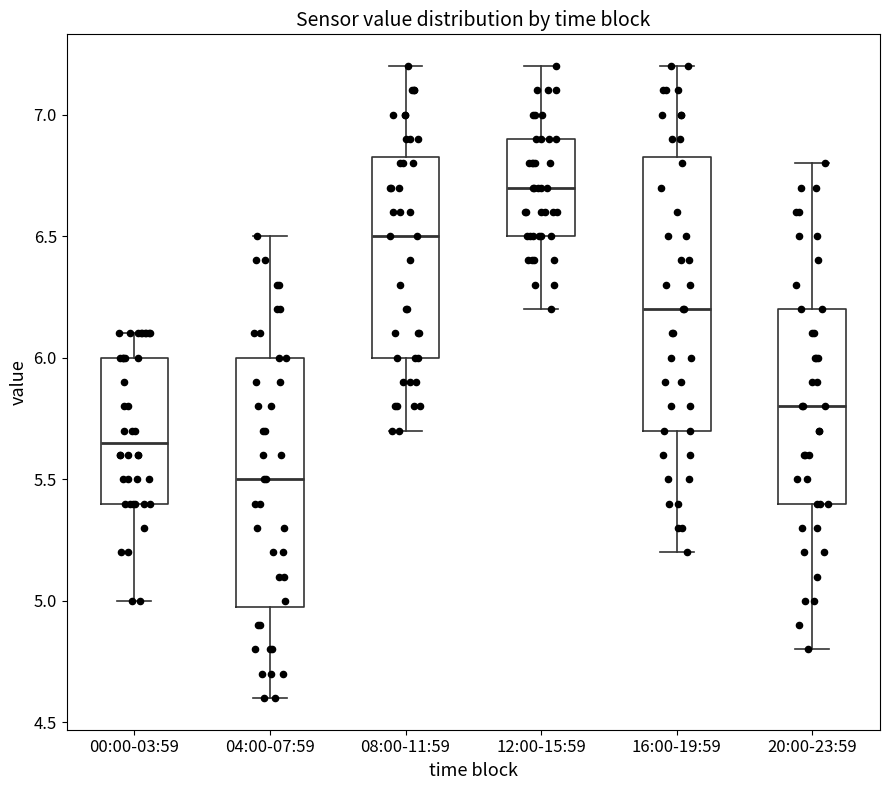

Reading left to right, transcribe this box plot: for each box, give where its median line is, the range the box spans, and where its two whiskers end, as read against the y-axis. The values are not printed on the chart, so give them approximately, as read against the axis.

00:00-03:59: median 5.65, box 5.40 to 6.00, whiskers 5.00 to 6.10
04:00-07:59: median 5.50, box 5.00 to 6.00, whiskers 4.60 to 6.50
08:00-11:59: median 6.50, box 6.00 to 6.85, whiskers 5.70 to 7.20
12:00-15:59: median 6.70, box 6.50 to 6.90, whiskers 6.20 to 7.20
16:00-19:59: median 6.20, box 5.70 to 6.85, whiskers 5.20 to 7.20
20:00-23:59: median 5.80, box 5.40 to 6.20, whiskers 4.80 to 6.80